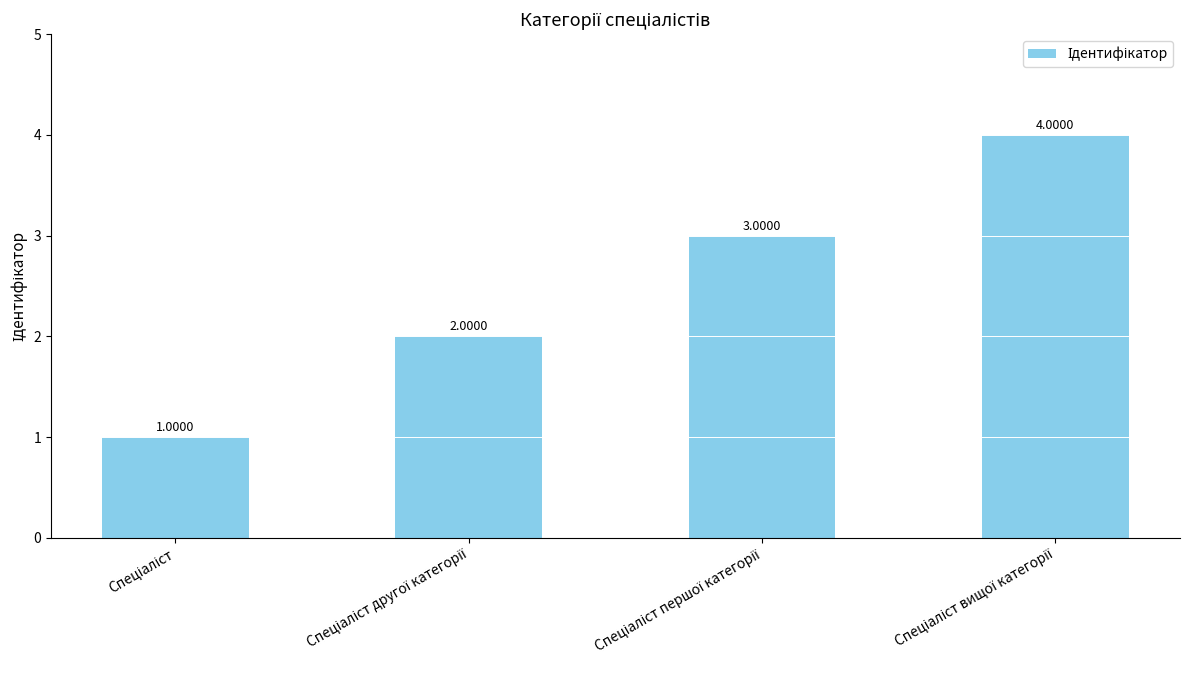

What is the value of the 1st bar from the left?

1